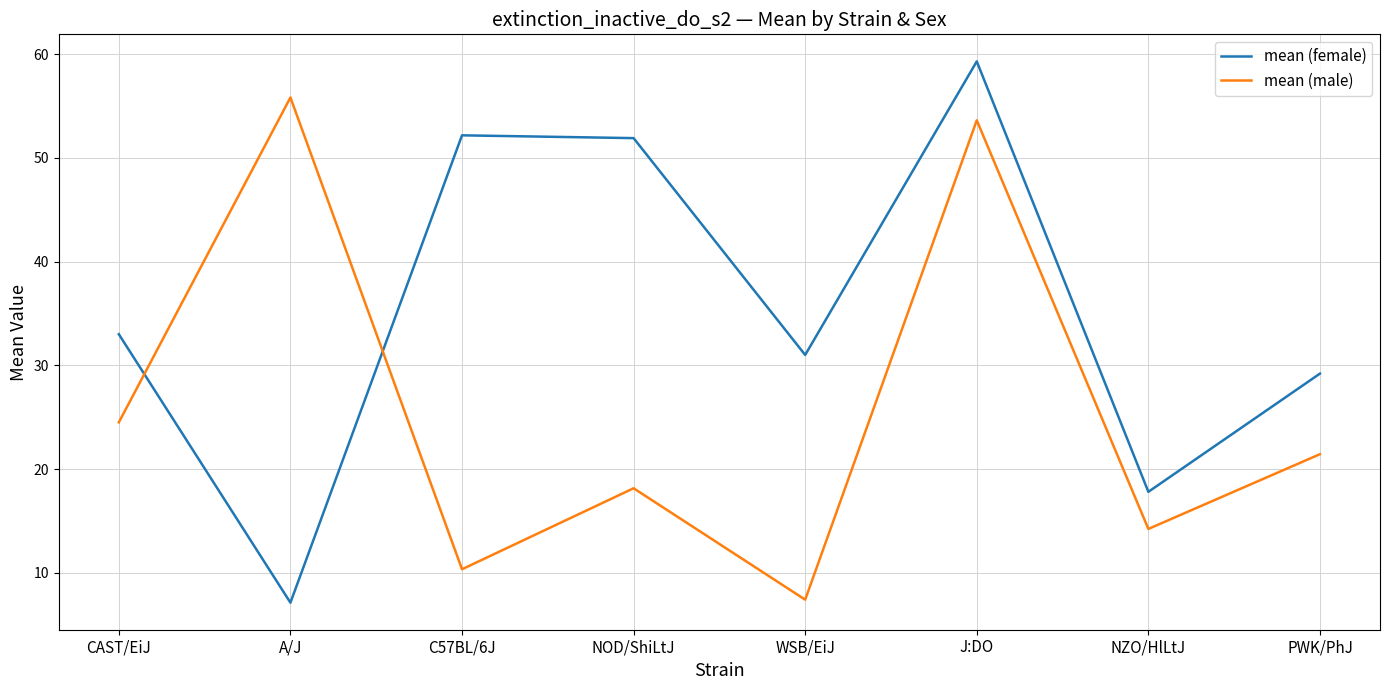

Reading right to left, transcribe all the data shown in this chart.

mean (female): PWK/PhJ=29.2	NZO/HlLtJ=17.8	J:DO=59.3	WSB/EiJ=31.0	NOD/ShiLtJ=51.9	C57BL/6J=52.2	A/J=7.1	CAST/EiJ=33.0
mean (male): PWK/PhJ=21.4	NZO/HlLtJ=14.2	J:DO=53.6	WSB/EiJ=7.4	NOD/ShiLtJ=18.1	C57BL/6J=10.3	A/J=55.8	CAST/EiJ=24.5